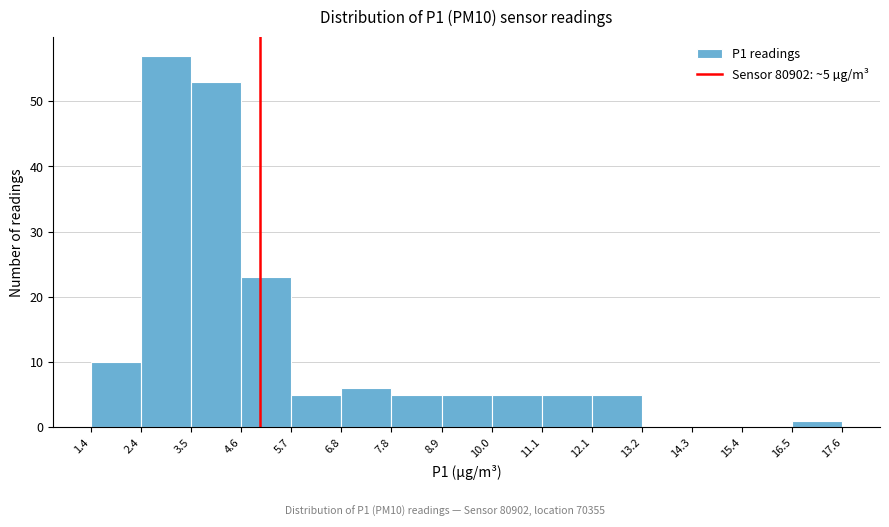

Over which range of the x-axis is the bar tallest?

2.4 to 3.5